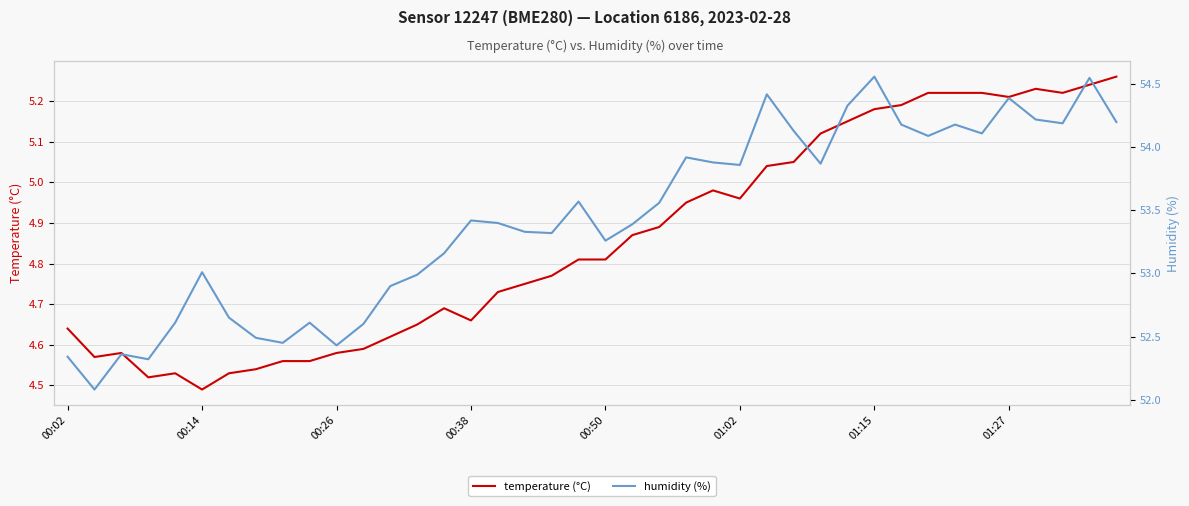

In humidity (%), how many points are lower than both neighbors (excluding endpoints)?

11